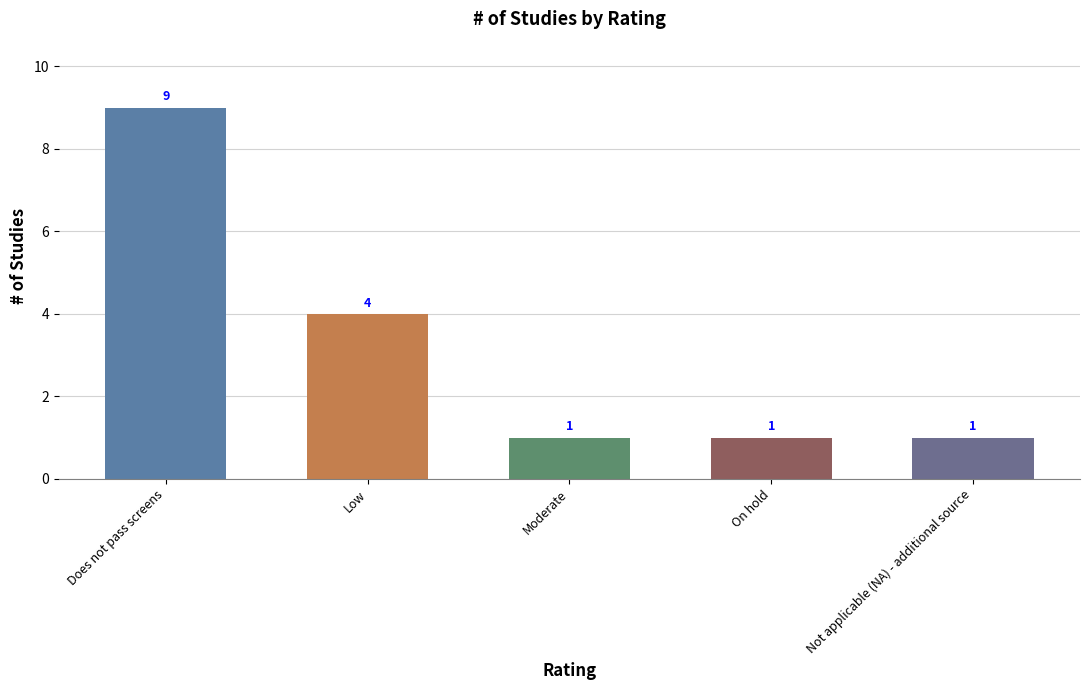

What is the sum of the values at Moderate and Low?

5